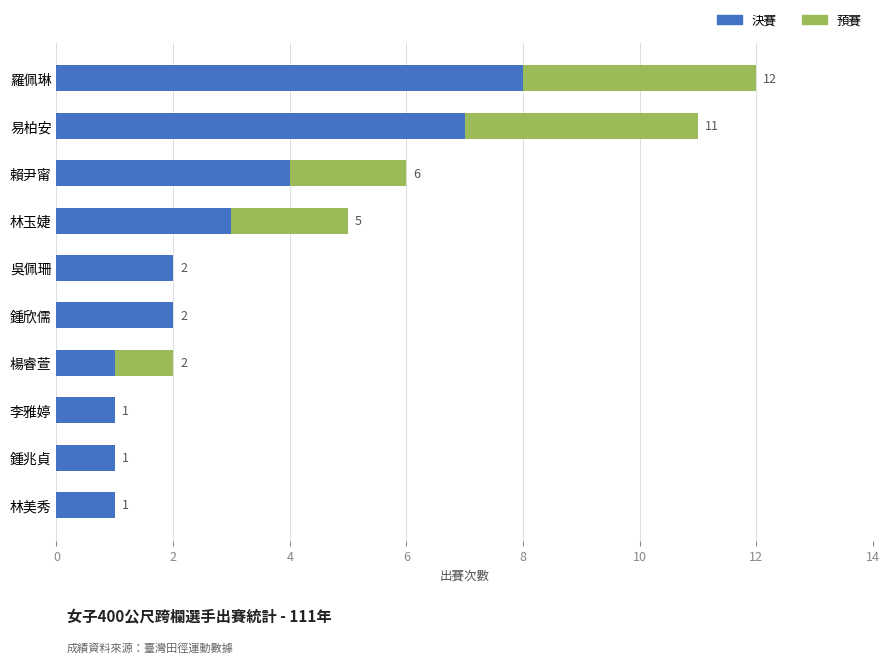

What are all the series names shown in the legend?

決賽, 預賽